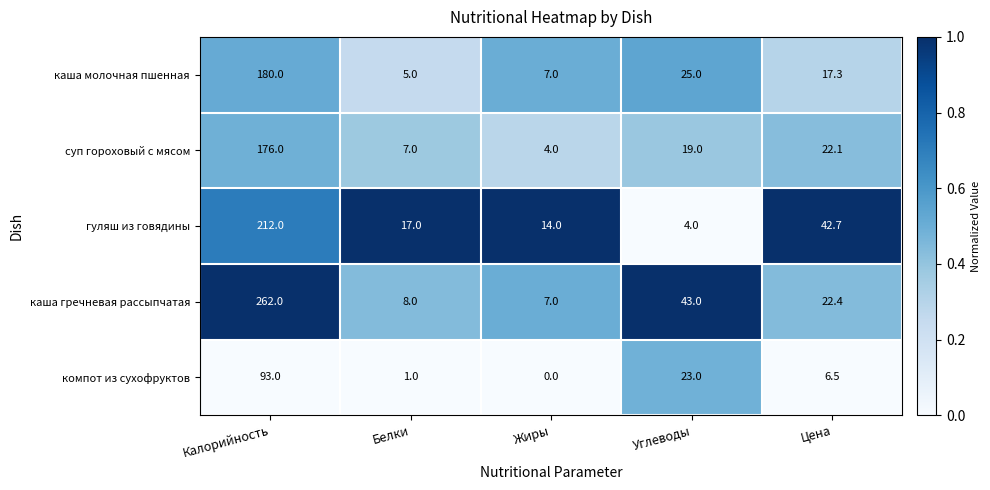

What is the difference between the highest and lowest values at Белки?

16.0